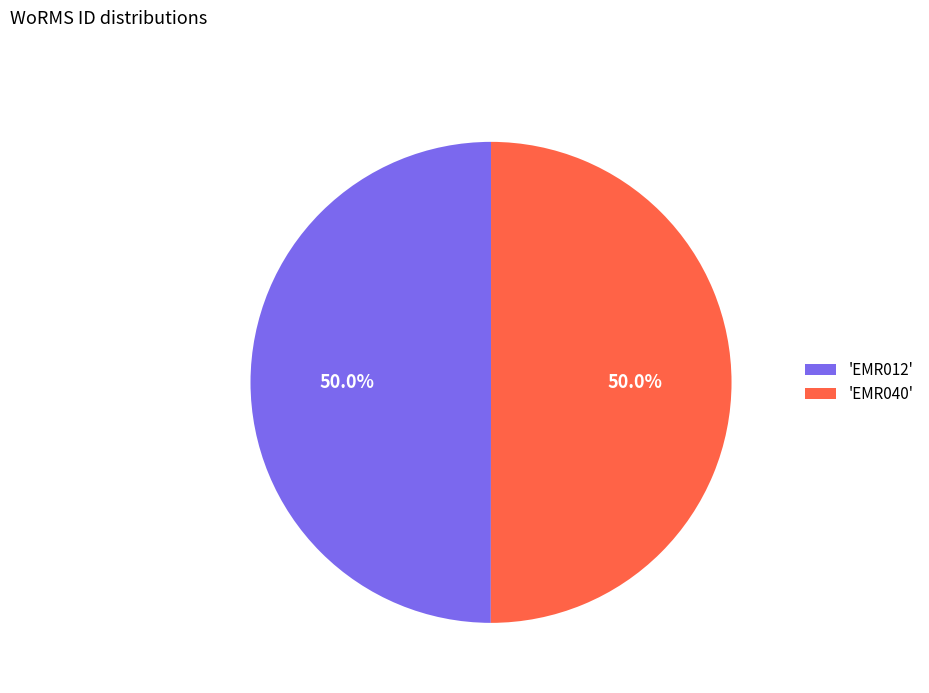

Count the number of slices in the pie.

2